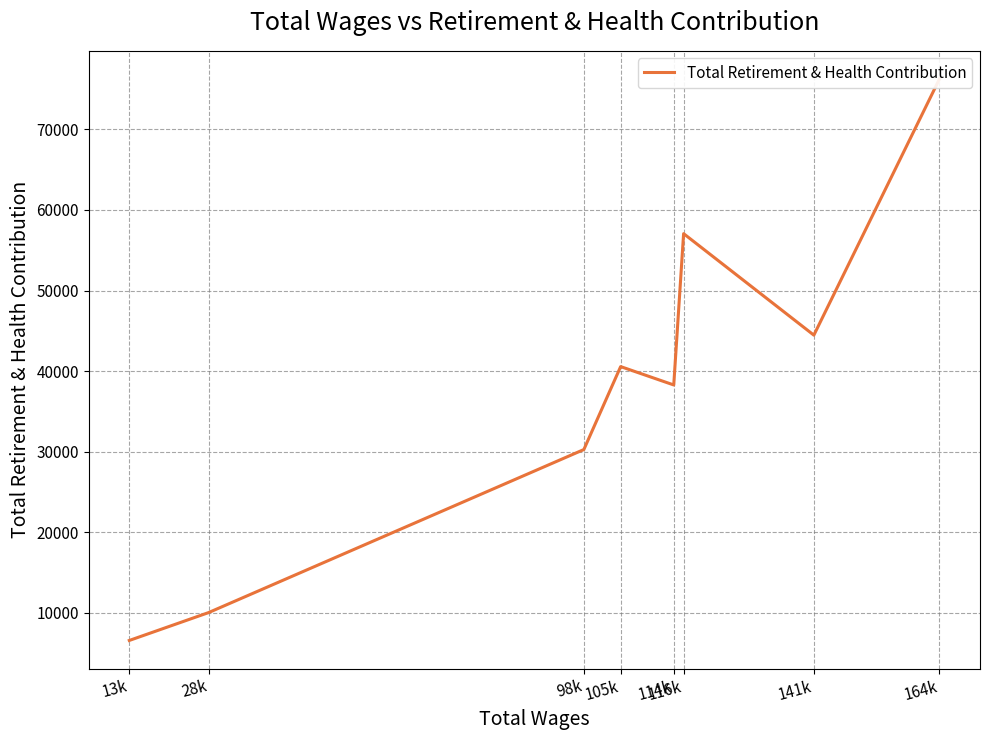

The chart shows a value of 17240 at 114k. True or false?

False